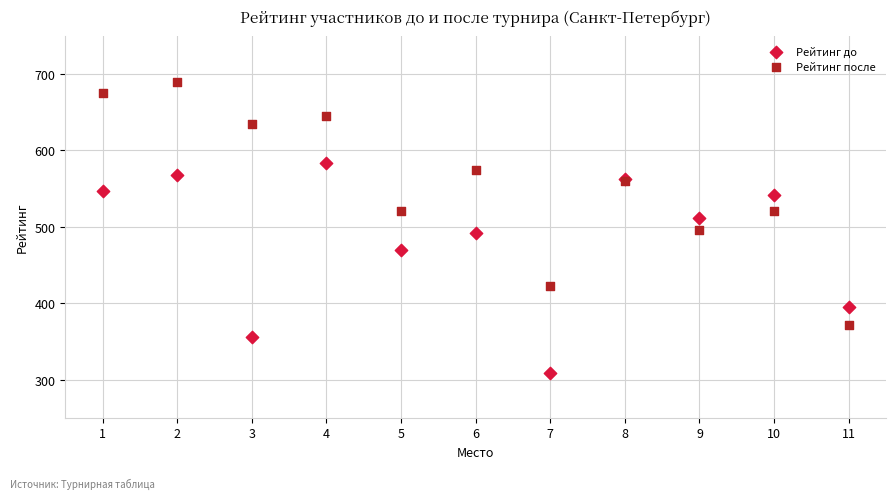

Which series has the widest spread of Y values?

Рейтинг после